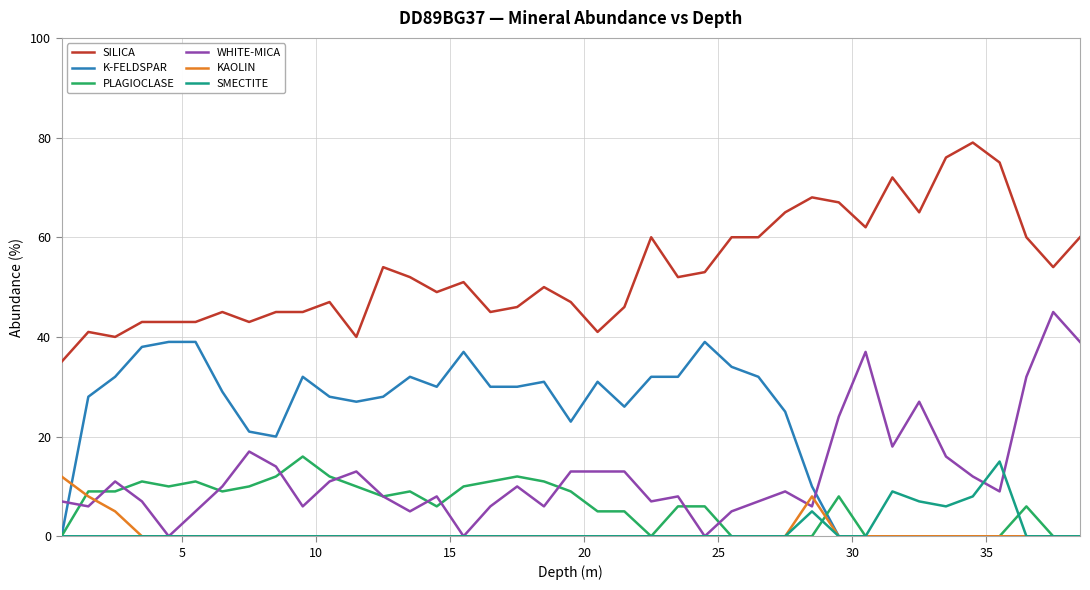

Which series has the largest total across all categories?

SILICA